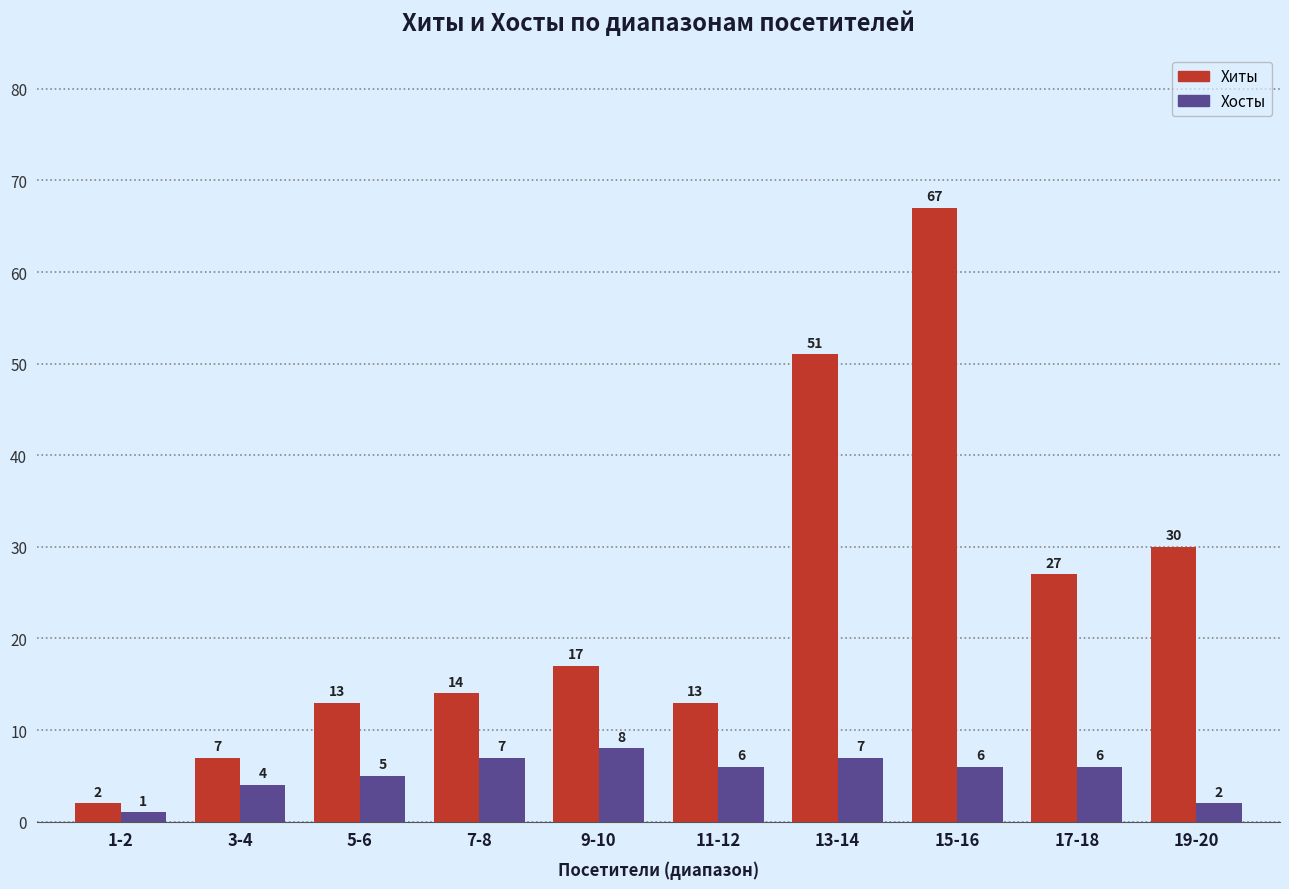

What is the difference between the Хиты values at 19-20 and 13-14?

21